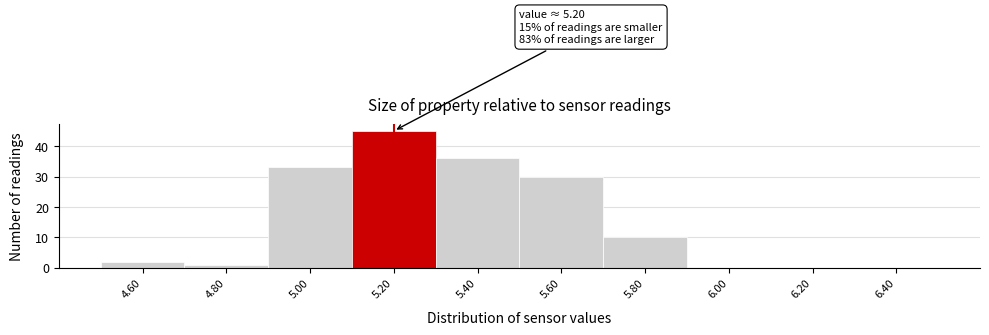

Over which range of the x-axis is the bar tallest?

5.1 to 5.3